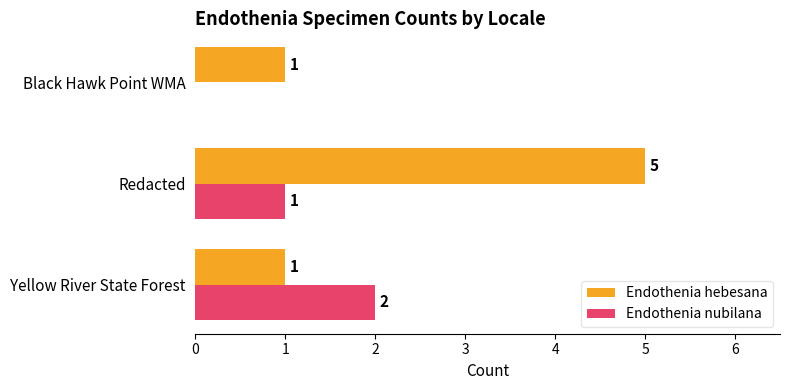

The Endothenia nubilana series shows 0 at Redacted. True or false?

False